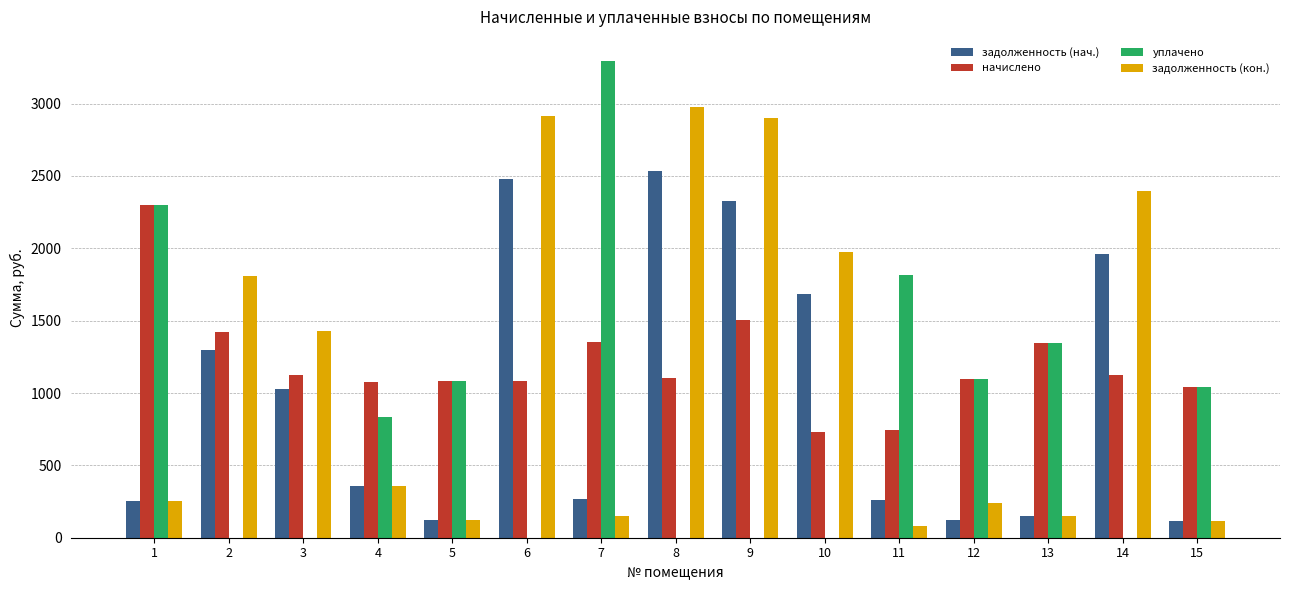

How many distinct data groups are displayed?

4